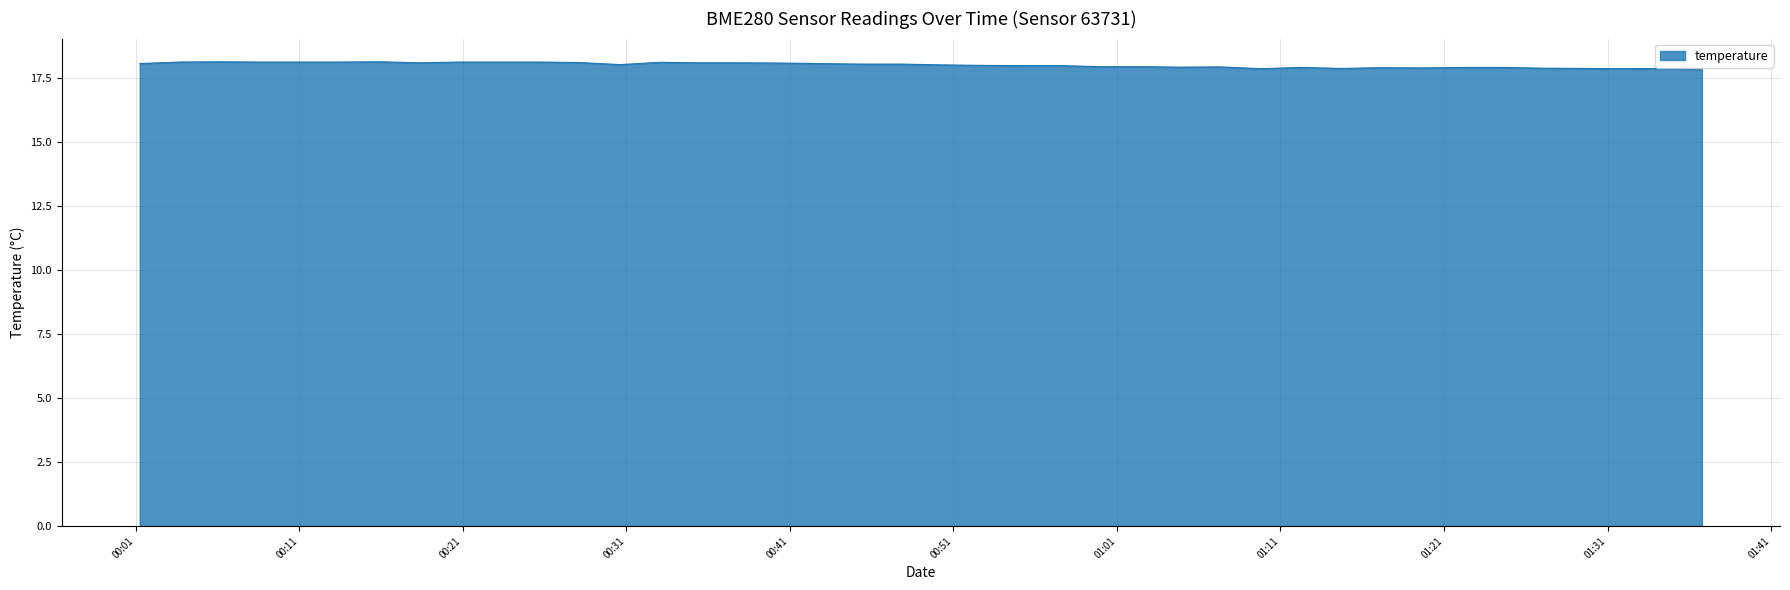

Does the chart display data point markers on the line(s)?

No